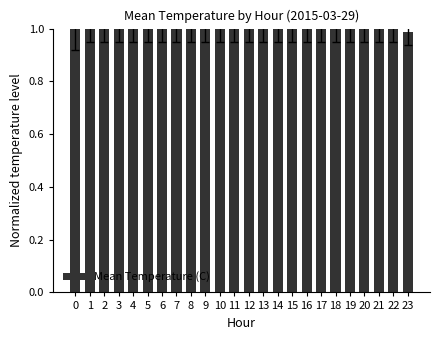

What is the sum of the values at 15 and 6?

2.0